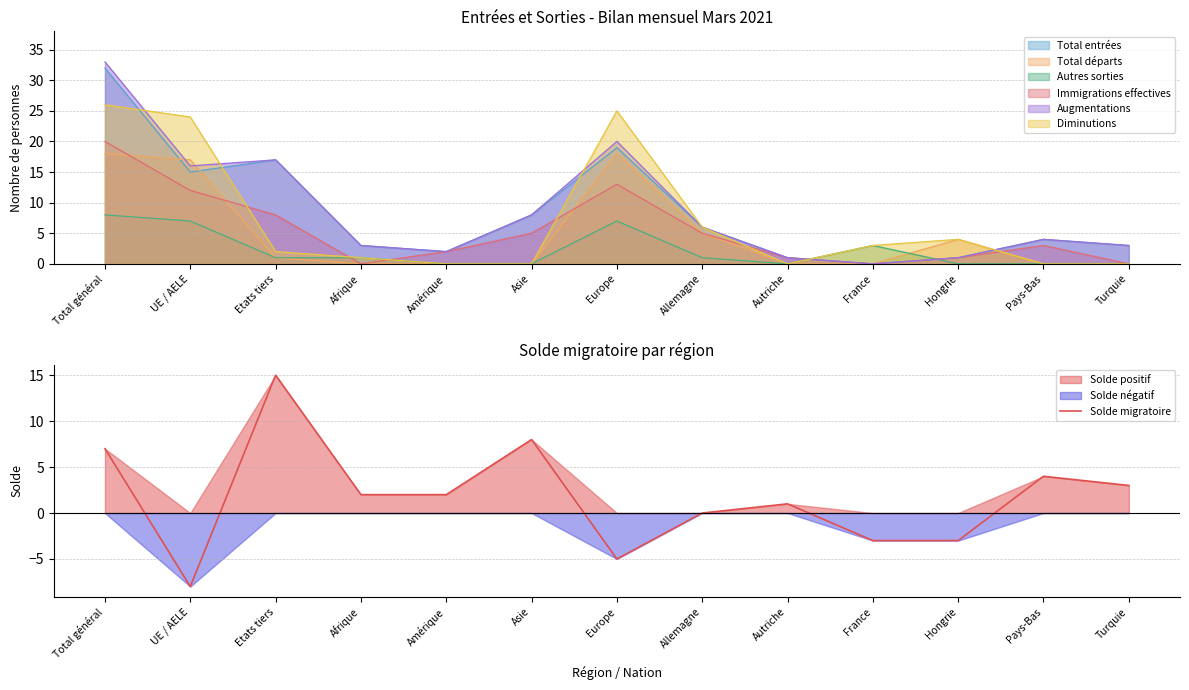

What is the change in value from Autriche to Hongrie?

-4